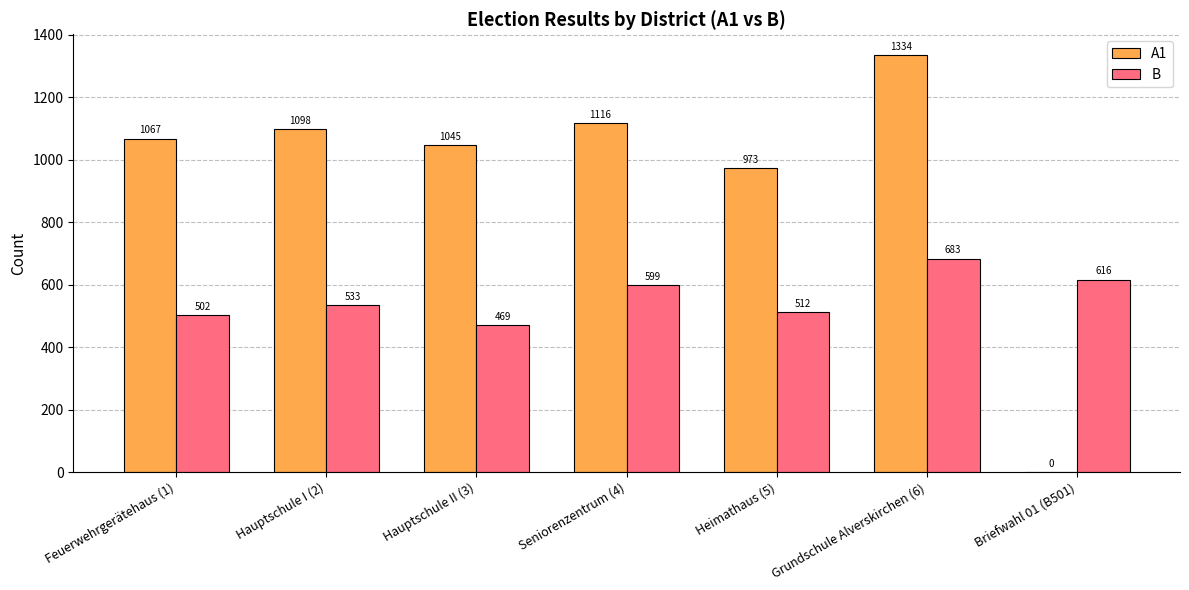

Is it true that B equals 683 at Grundschule Alverskirchen (6)?

True